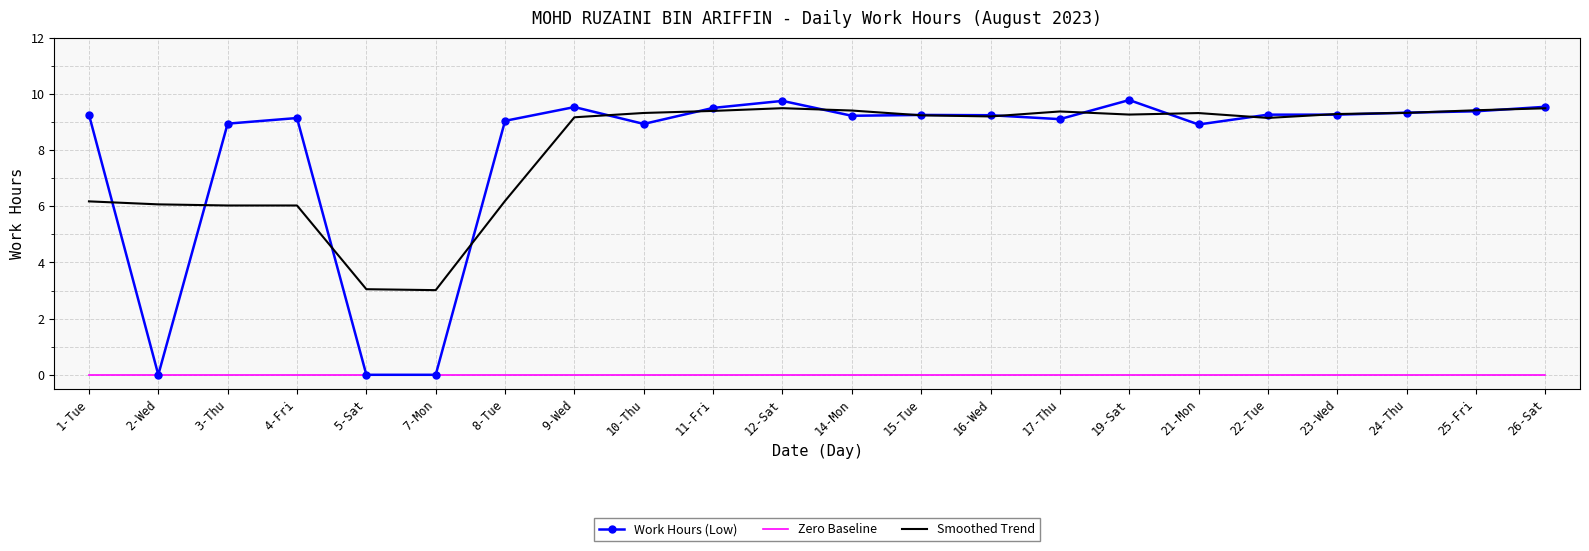

True or false: Smoothed Trend and Zero Baseline cross at least once.

False